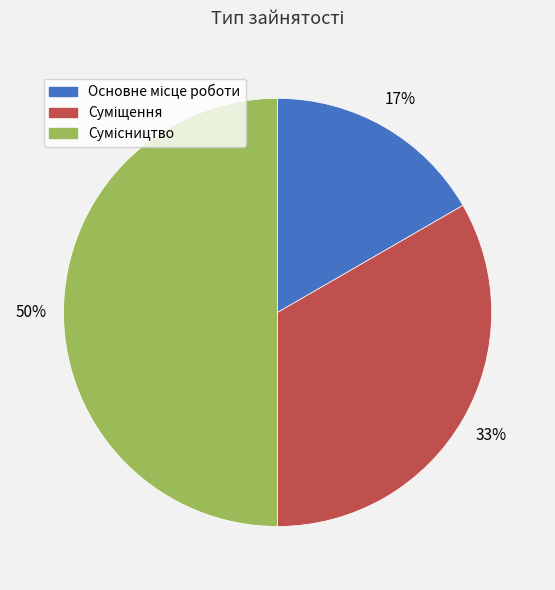

How many slices are in this pie chart?

3